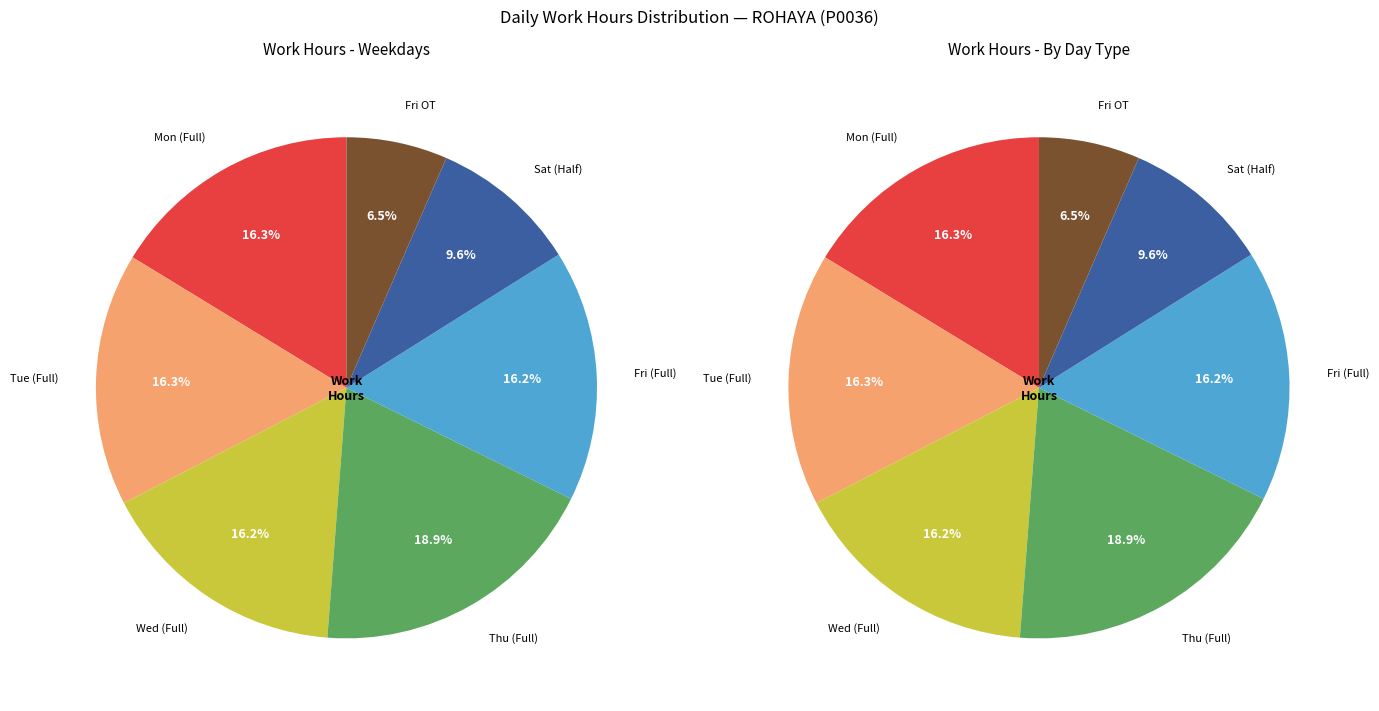

Is there any slice that represents more than half of the pie?

No